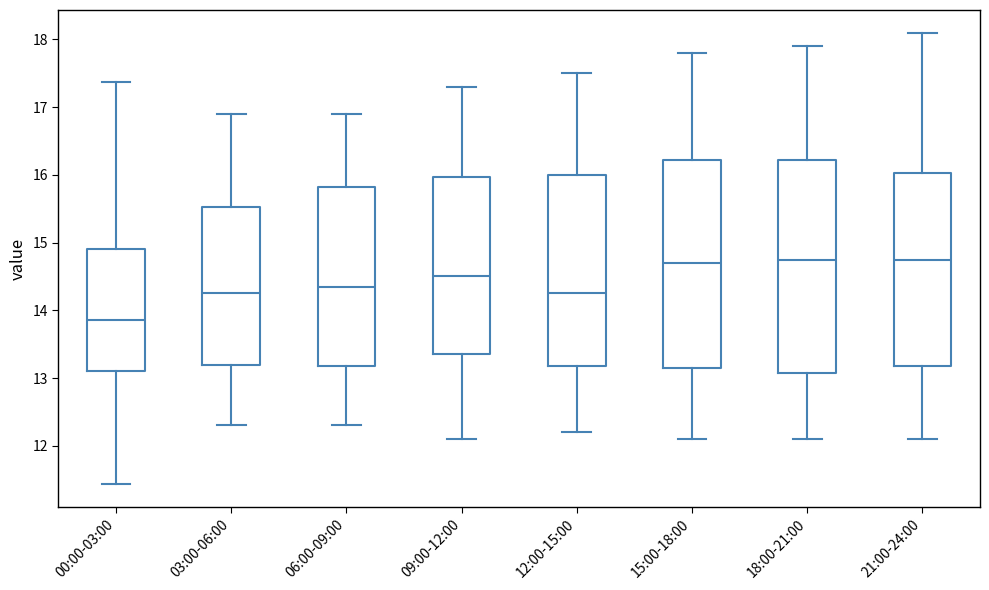

Reading left to right, read every box against the y-axis: the position of its median line, the range the box covers, and the ends of its whiskers. The values are not printed on the chart, so give them approximately, as read against the axis.

00:00-03:00: median 13.9, box 13.1 to 14.9, whiskers 11.4 to 17.4
03:00-06:00: median 14.3, box 13.2 to 15.5, whiskers 12.3 to 16.9
06:00-09:00: median 14.4, box 13.2 to 15.8, whiskers 12.3 to 16.9
09:00-12:00: median 14.5, box 13.4 to 16.0, whiskers 12.1 to 17.3
12:00-15:00: median 14.3, box 13.2 to 16.0, whiskers 12.2 to 17.5
15:00-18:00: median 14.7, box 13.2 to 16.2, whiskers 12.1 to 17.8
18:00-21:00: median 14.8, box 13.1 to 16.2, whiskers 12.1 to 17.9
21:00-24:00: median 14.8, box 13.2 to 16.0, whiskers 12.1 to 18.1